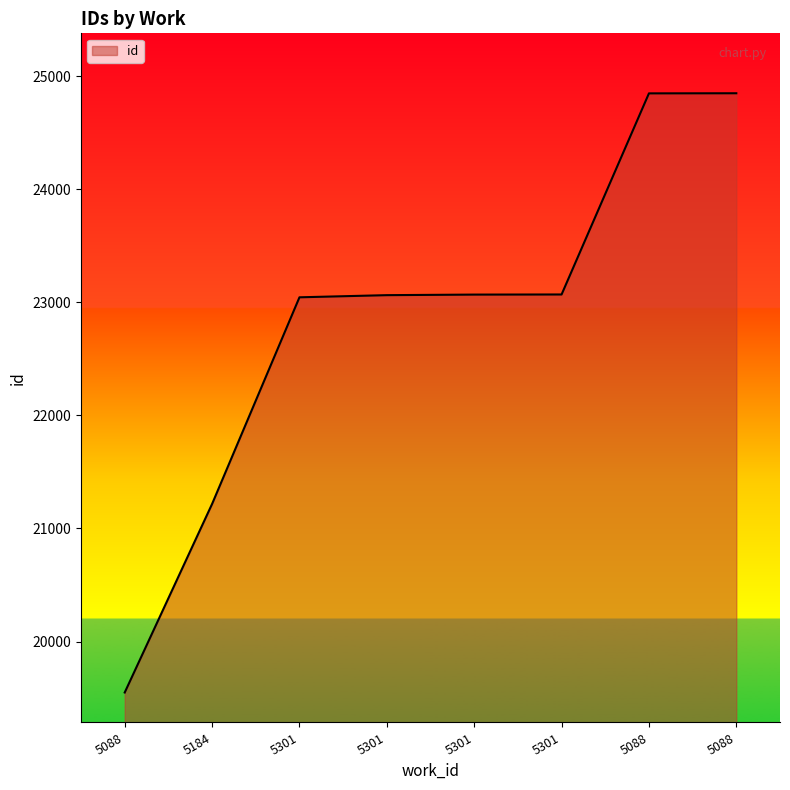

What is the minimum value shown in the chart?

19550